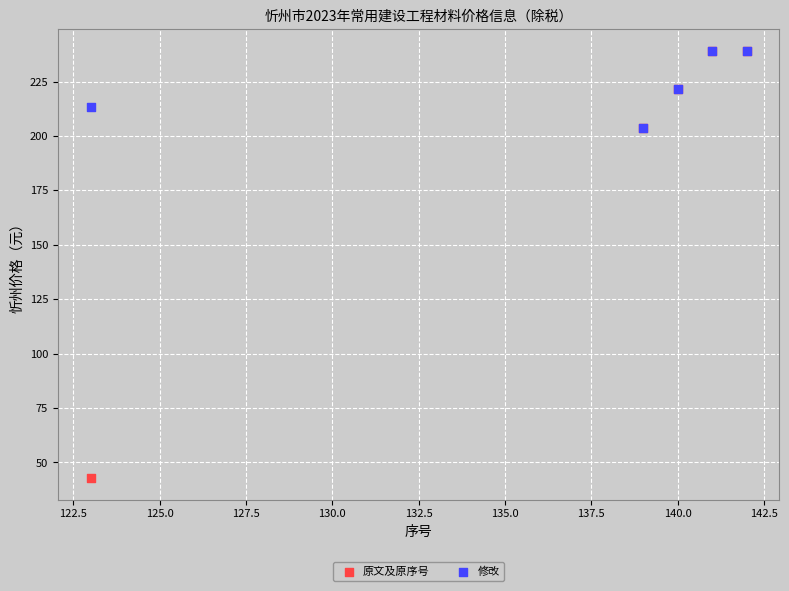

What are all the series names shown in the legend?

原文及原序号, 修改